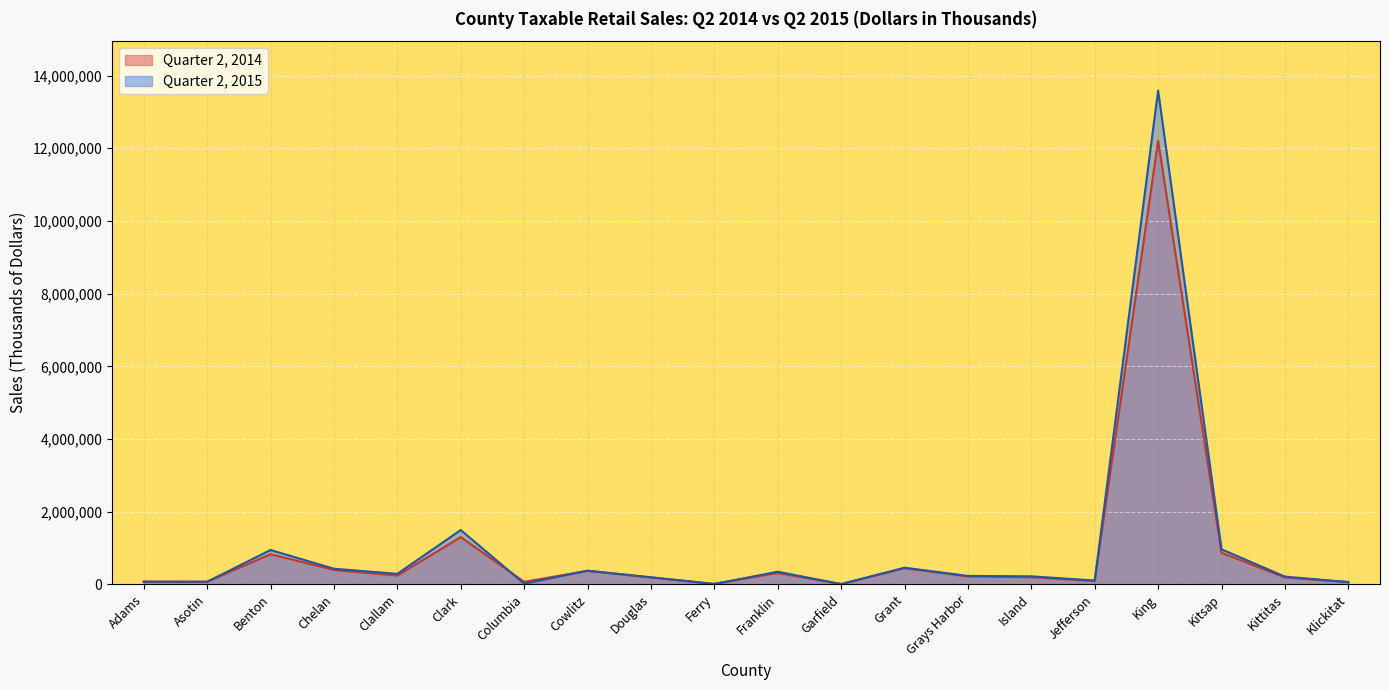

How many lines are shown in the chart?

2